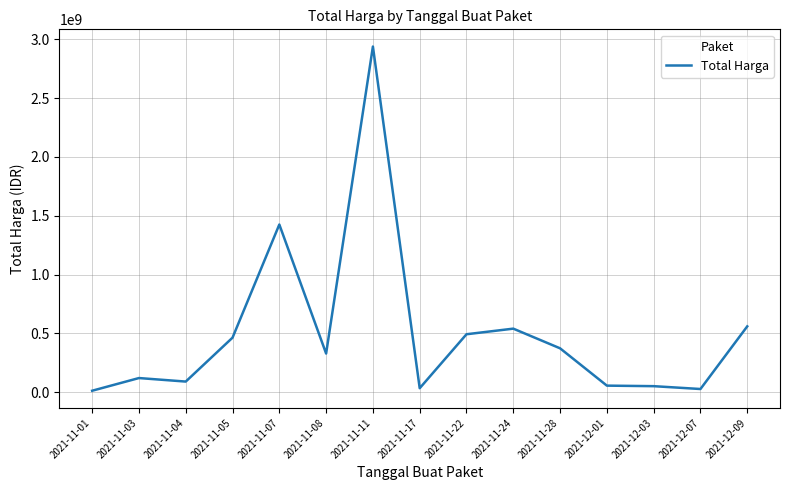

What is the difference between the maximum and minimum values?

2926175740